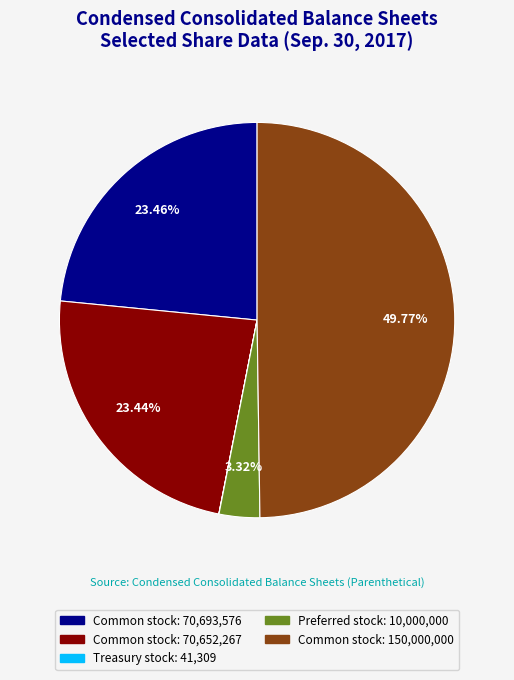

Count the number of slices in the pie.

5